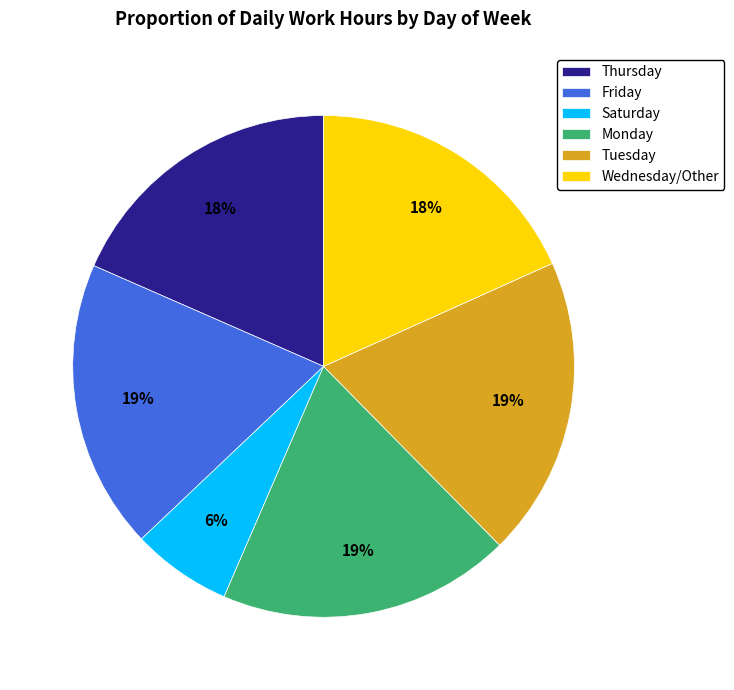

To the nearest percent, what is the average slice percentage?

17%